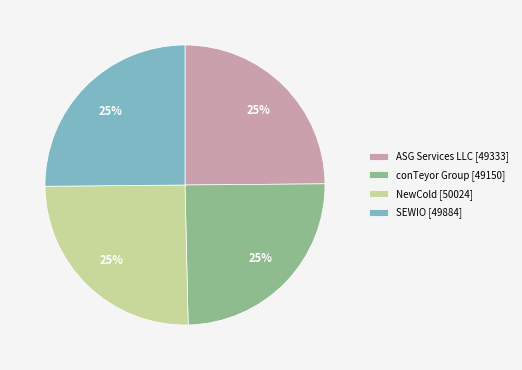

Is it true that conTeyor Group is 15% of the pie?

False